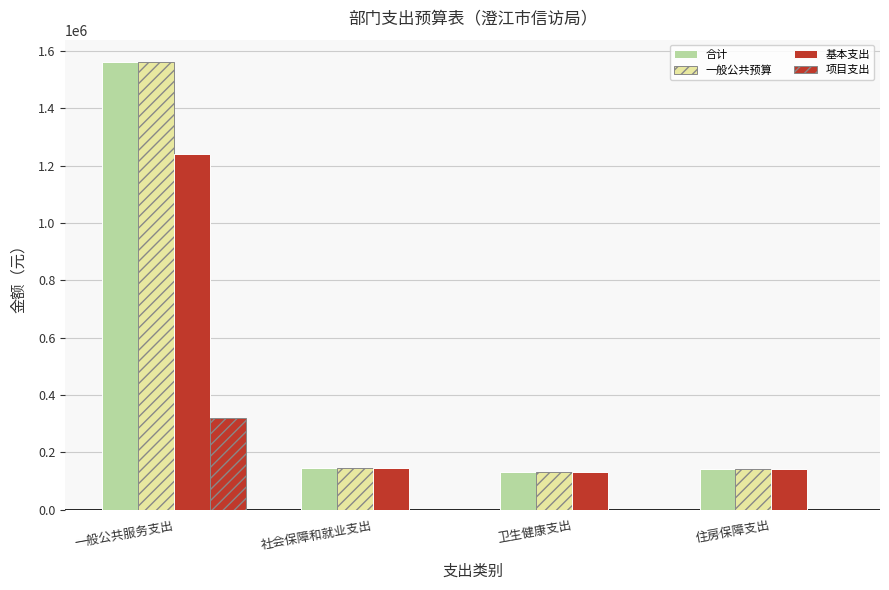

Reading right to left, transcribe all the data shown in this chart.

合计: 143604.0	131912.0	144337.4	1560652.3
一般公共预算: 143604.0	131912.0	144337.4	1560652.3
基本支出: 143604.0	131912.0	144337.4	1240652.3
项目支出: 0.0	0.0	0.0	320000.0